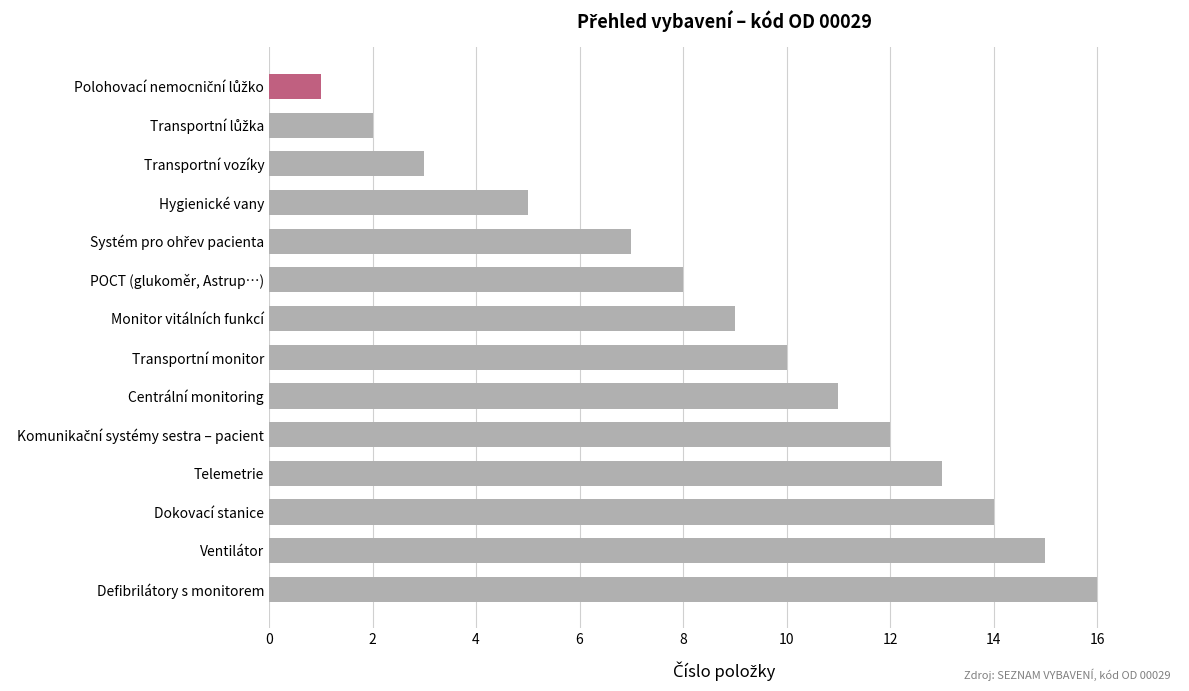

Are the bars horizontal?

Yes